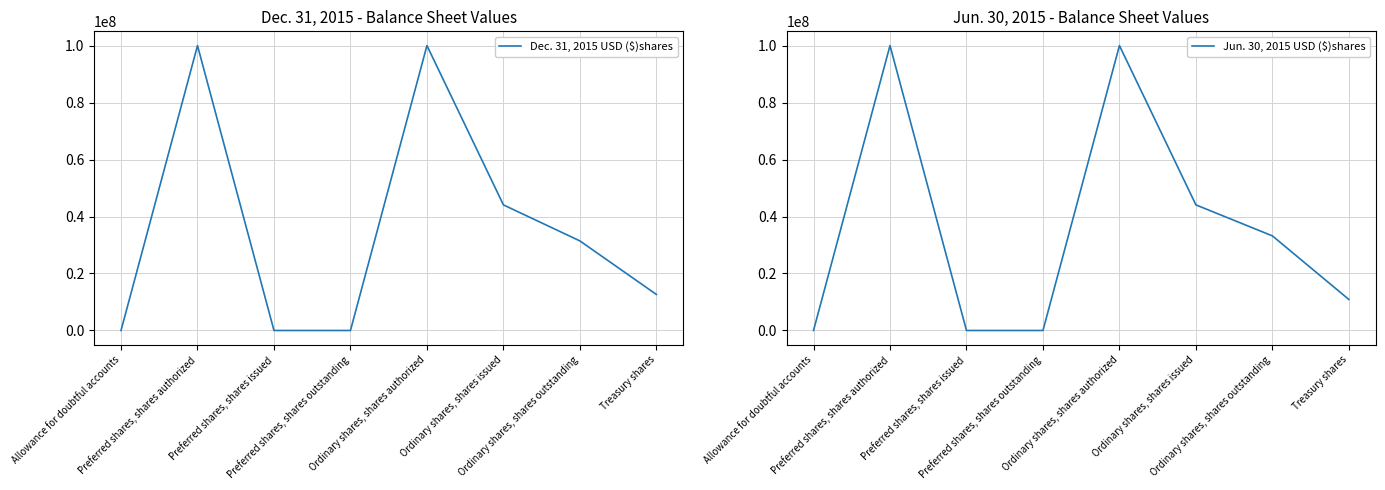

List the series in order of their overall mean, lowest first.

Dec. 31, 2015 USD ($)shares, Jun. 30, 2015 USD ($)shares